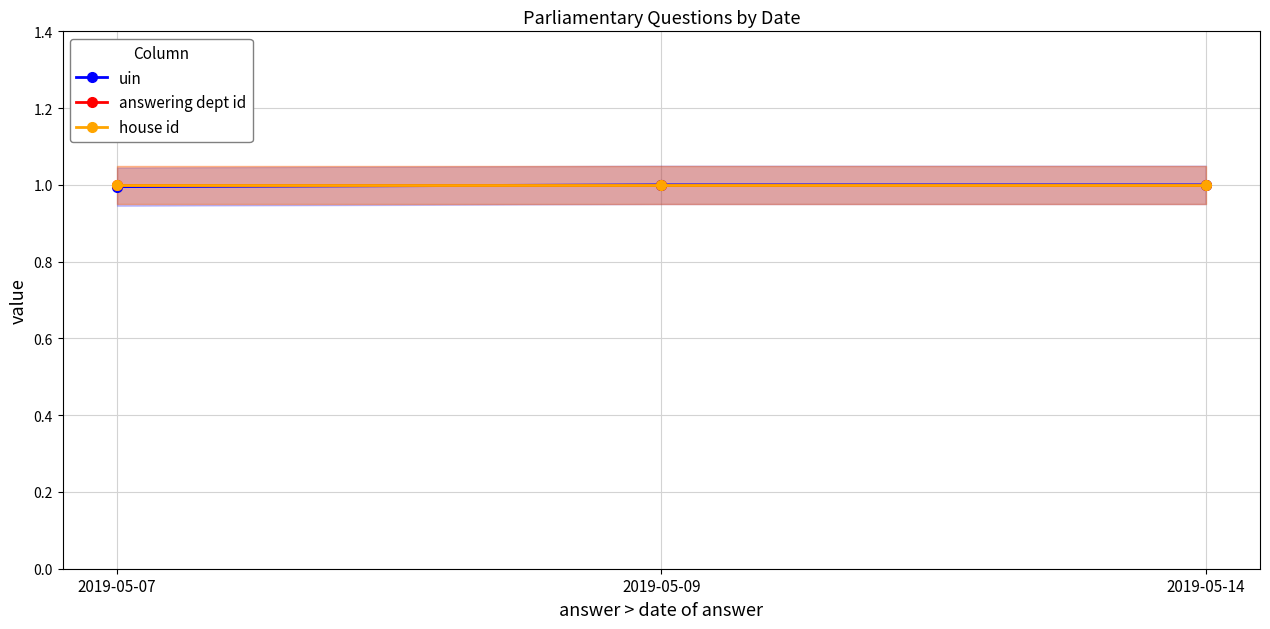

Read the uin value at 2019-05-14.

1.0